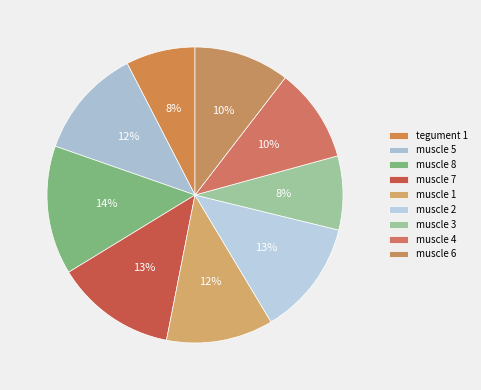

Is there a majority slice in this chart?

No